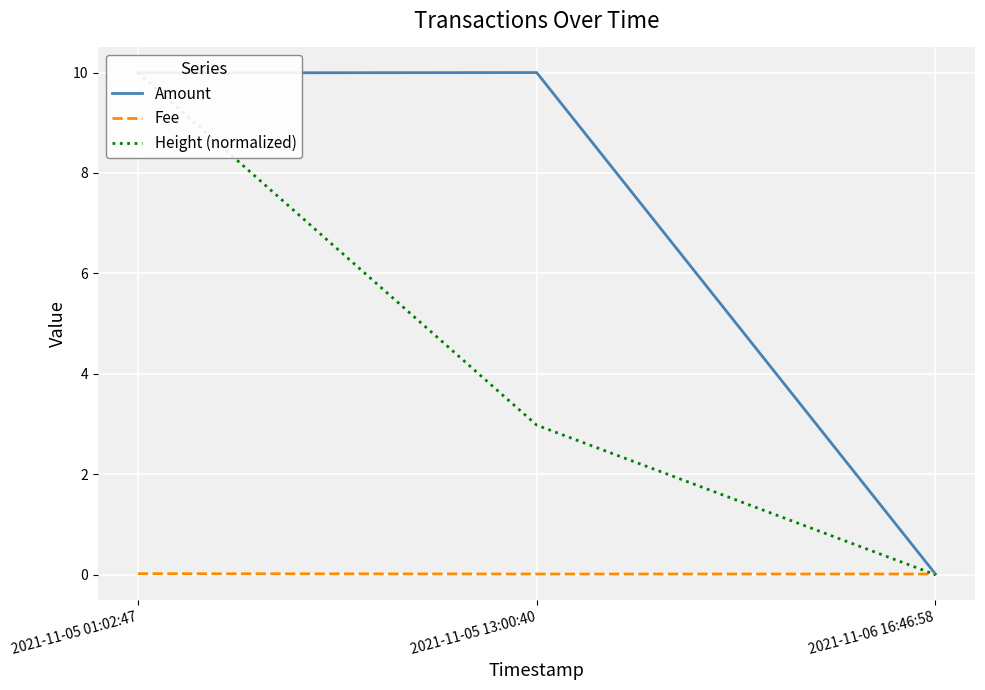

True or false: Fee has a value of 0.0 at 2021-11-05 13:00:40.

True